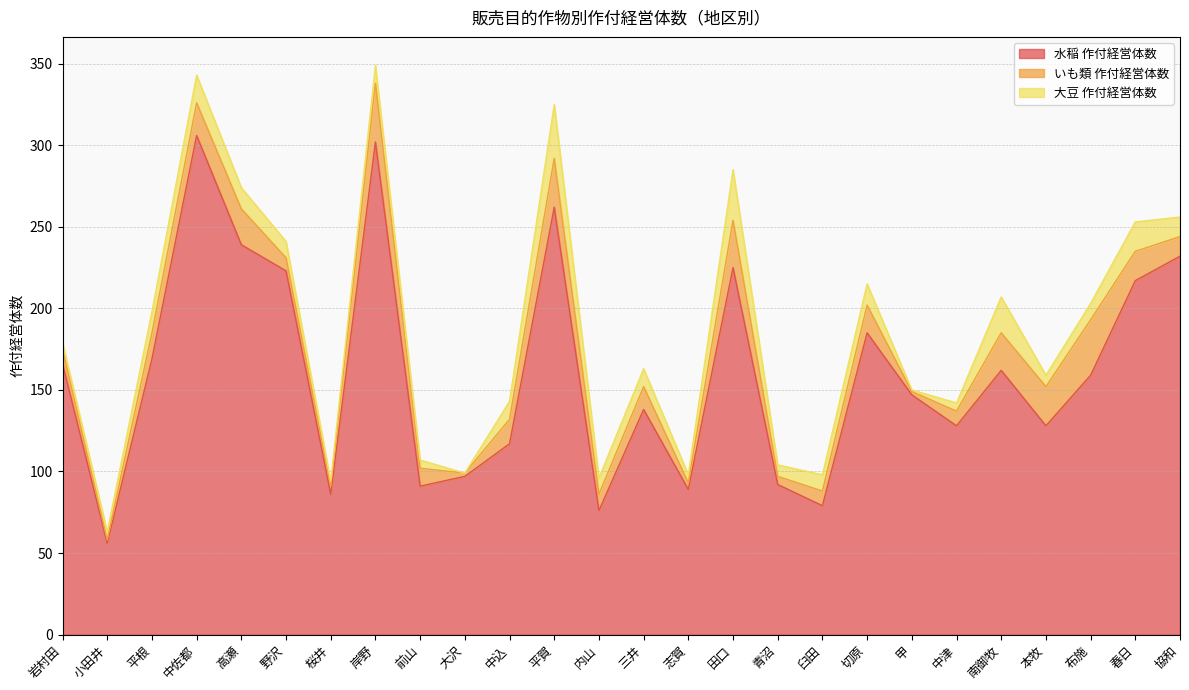

Which series has the widest spread of values?

水稲 作付経営体数